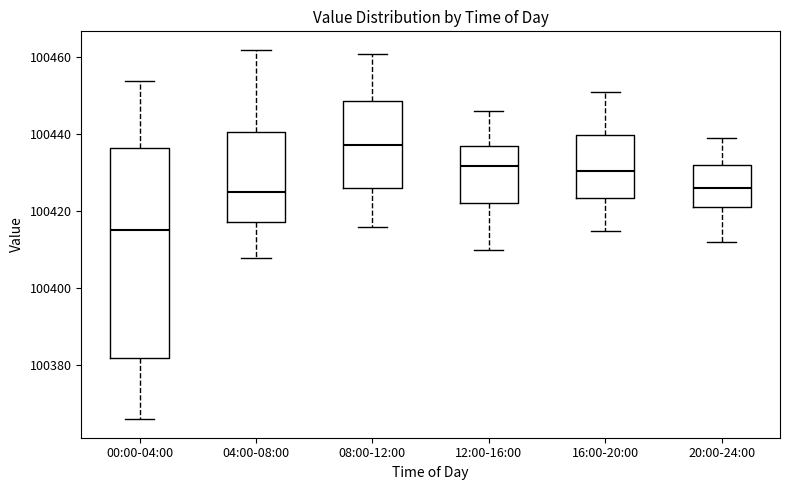

Which box is the tallest, from its lower edge to its upper edge?

00:00-04:00